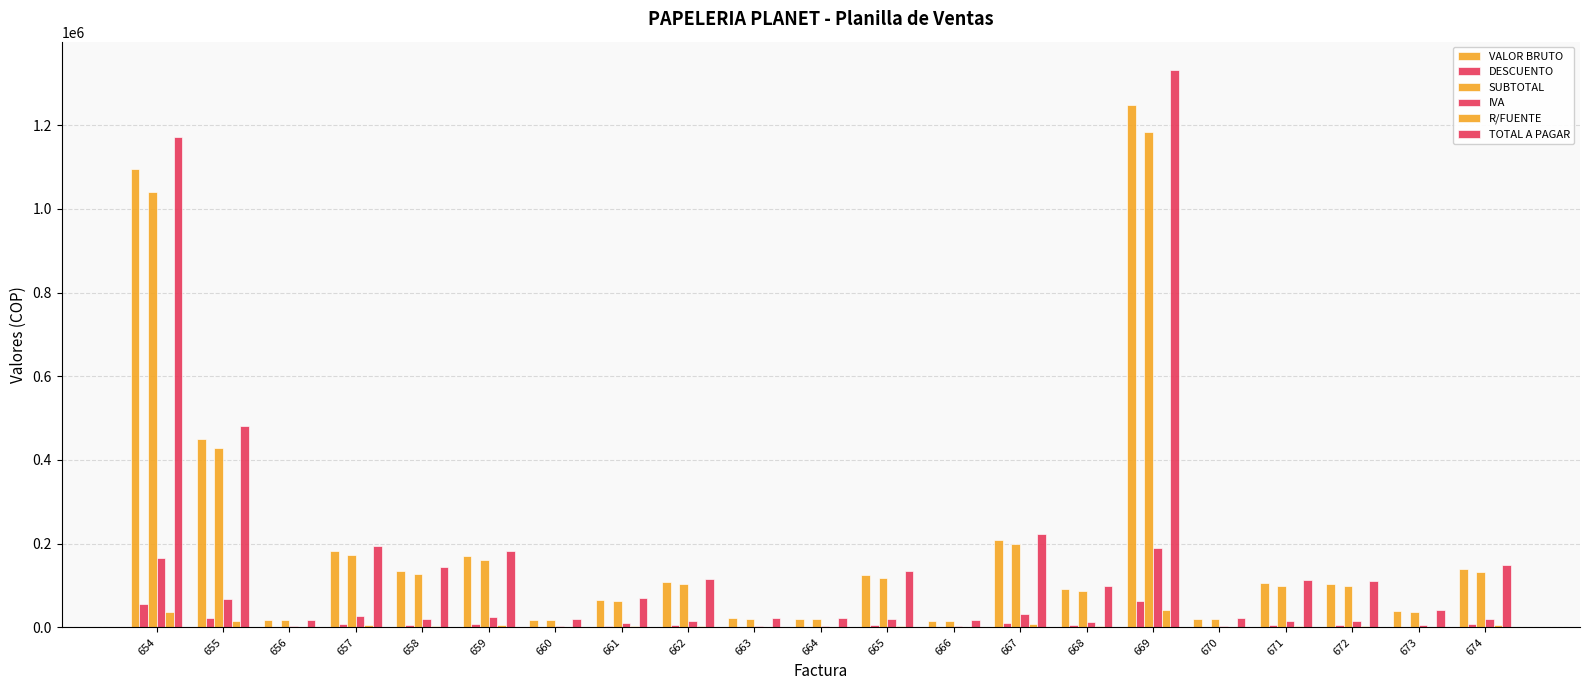

Are the bars grouped side by side (vs. stacked)?

Yes